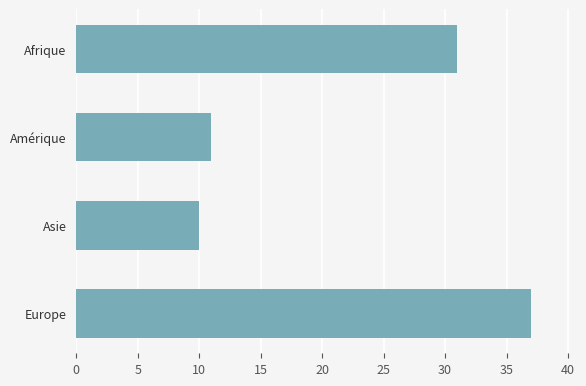

How many bars are there in total?

4